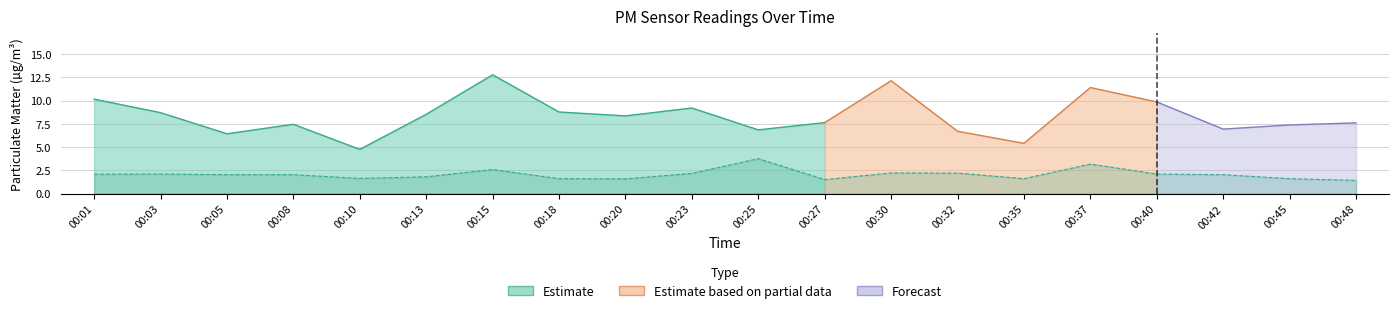

The value at 00:10 is 1.6. True or false?

True